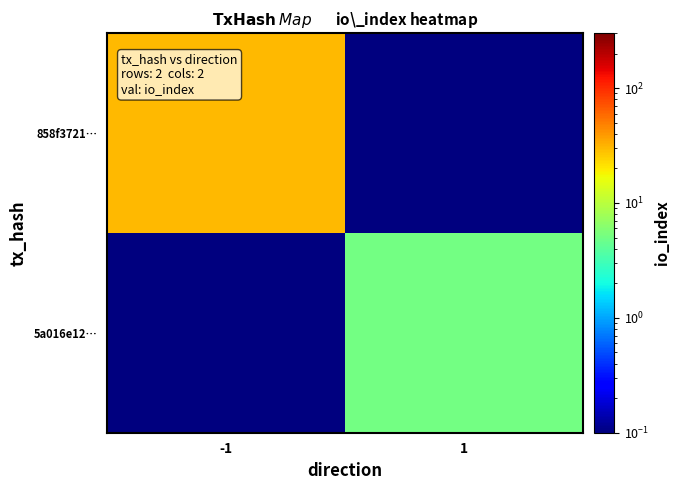

Reading left to right, list all the values displayed in this chart.

858f3721…: -1=30.0	1=0.1
5a016e12…: -1=0.1	1=5.0